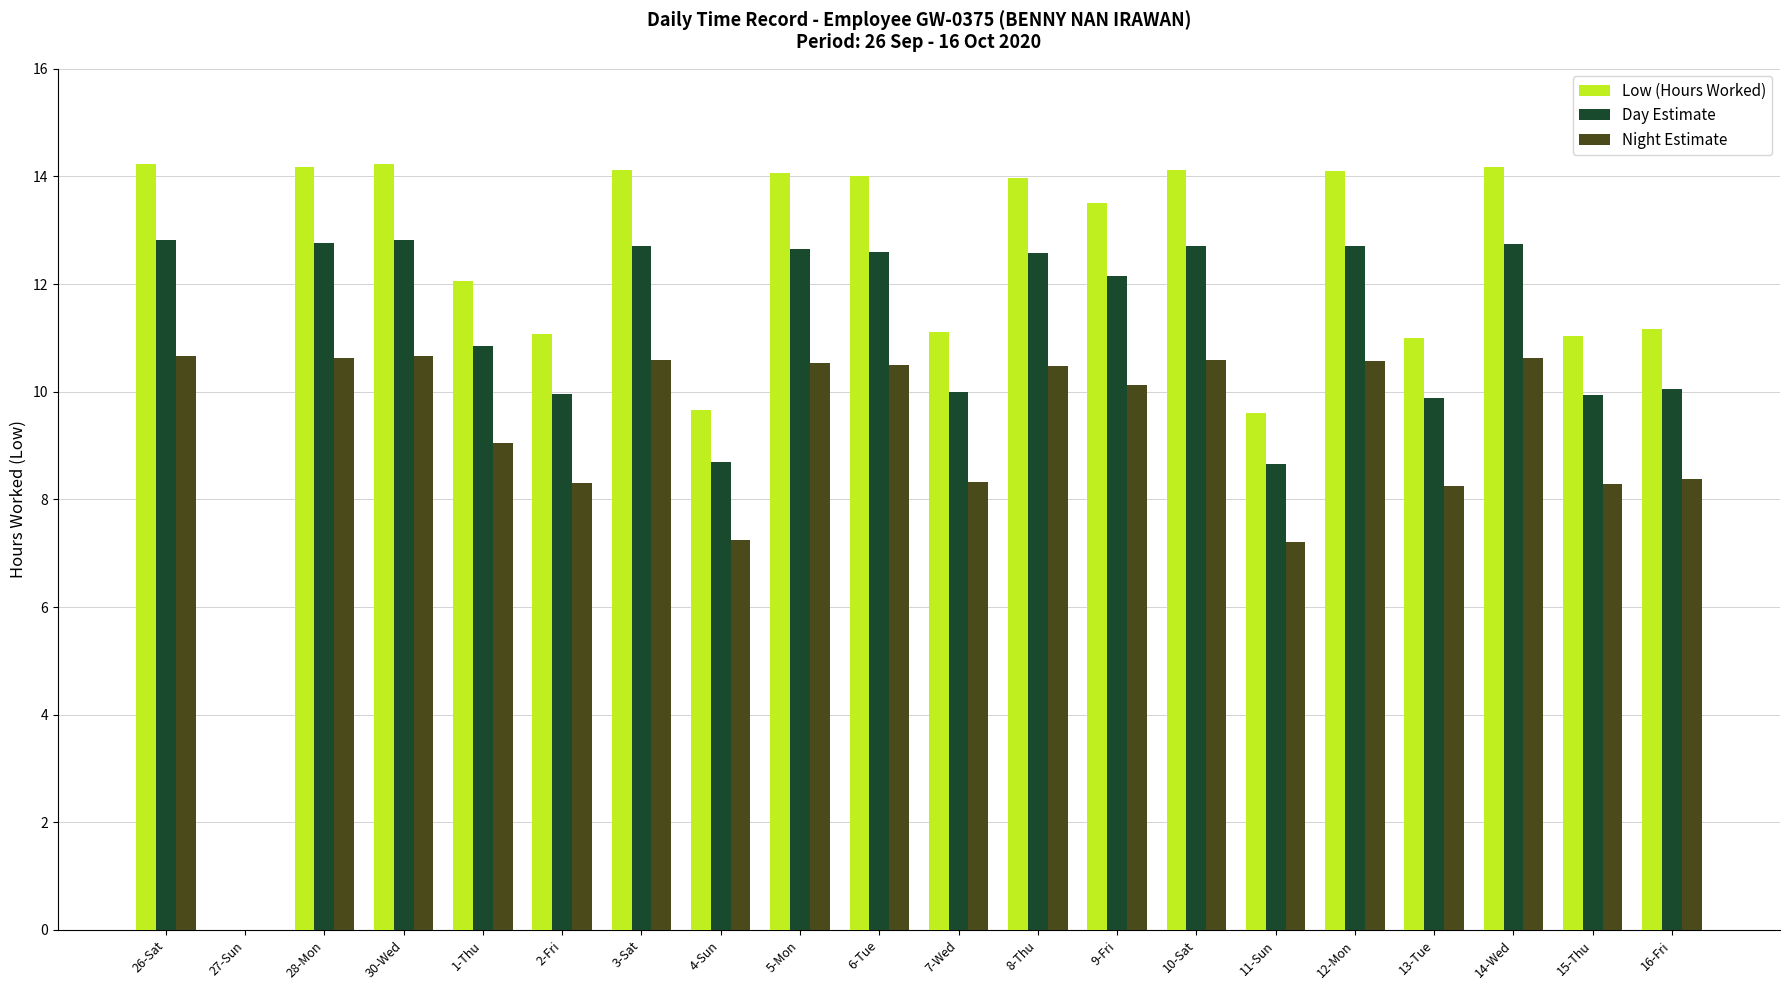

What is the maximum value for Day Estimate?

12.8